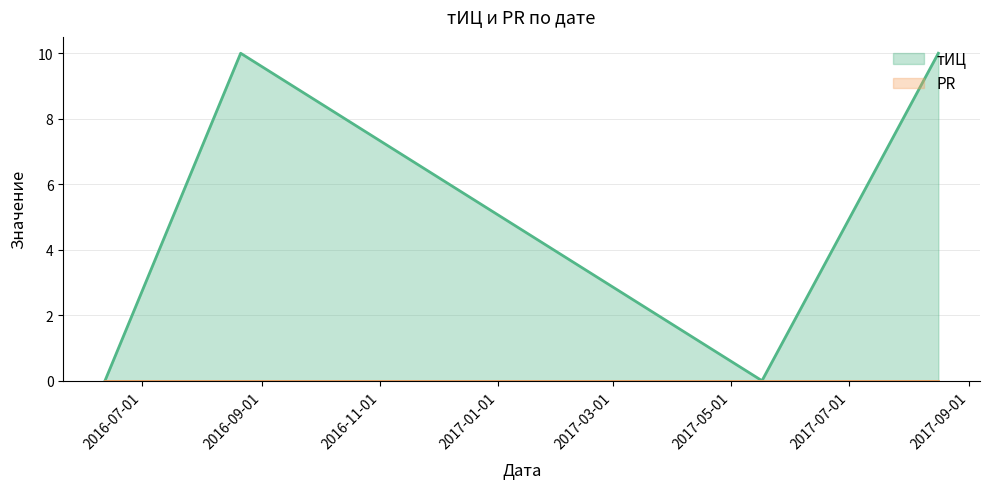

Reading right to left, extract all data points from this chart.

10	0	10	0